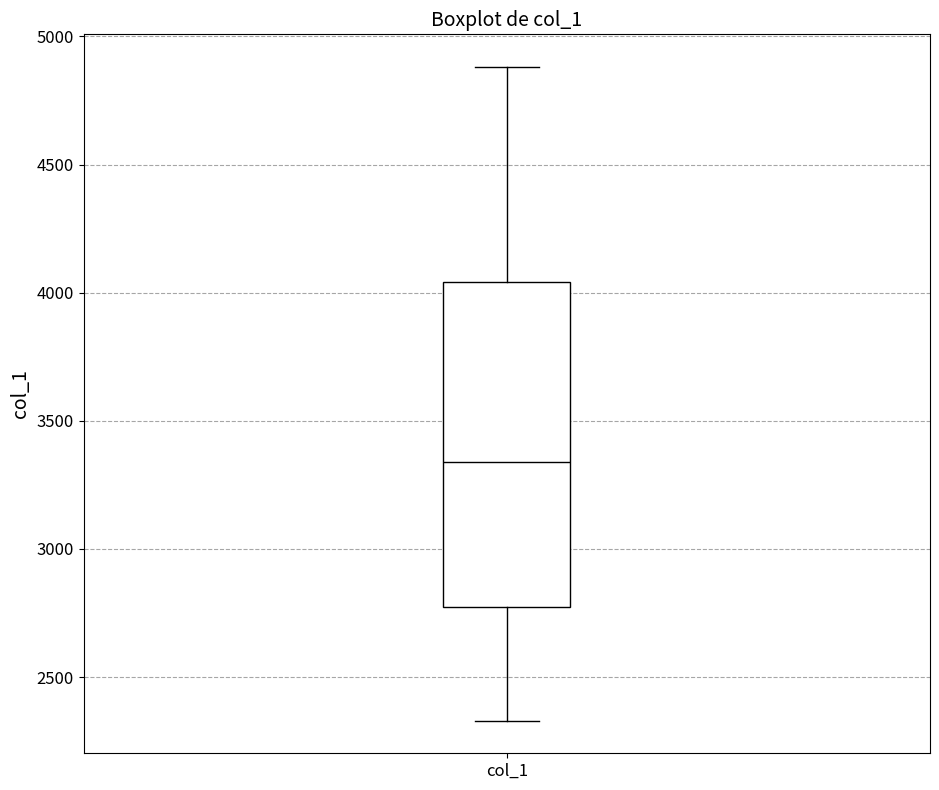

Where does the median line of the box for col_1 sit on the y-axis? The values are not printed on the chart, so give them approximately, as read against the axis.

3350